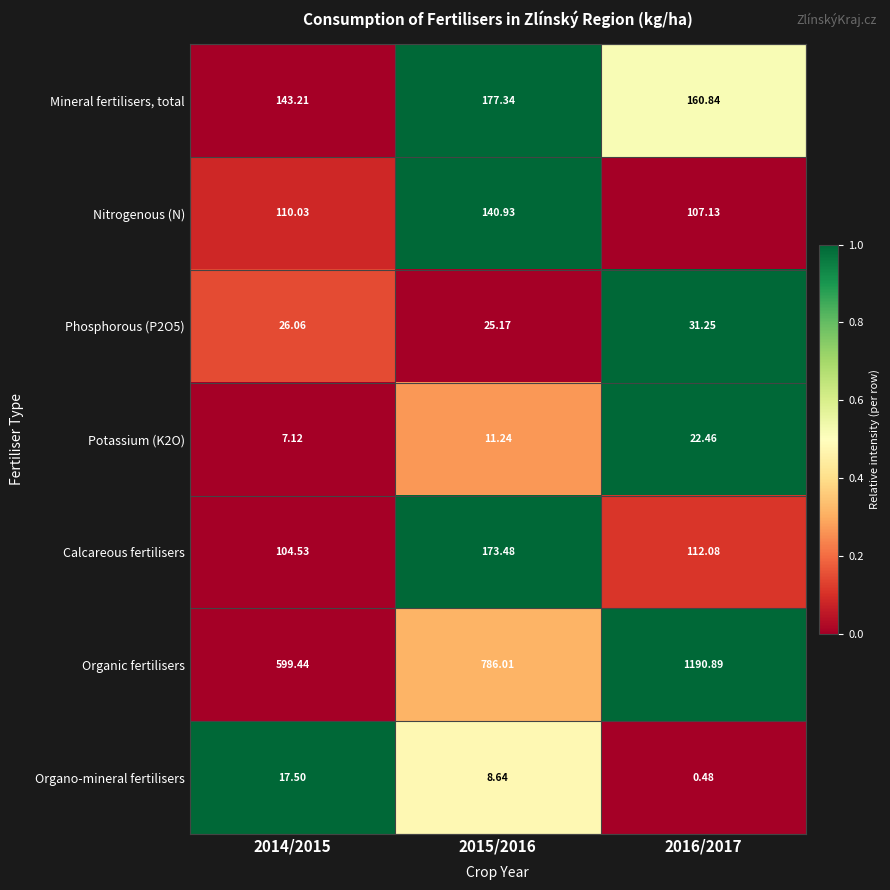

Which series has the largest total across all categories?

Organic fertilisers